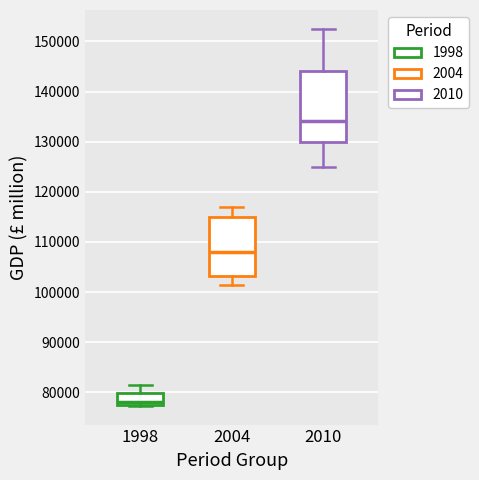

Reading left to right, read every box against the y-axis: the position of its median line, the range the box covers, and the ends of its whiskers. The values are not printed on the chart, so give them approximately, as read against the axis.

1998: median 78000, box 77000 to 80000, whiskers 77000 to 81000
2004: median 108000, box 103000 to 115000, whiskers 101000 to 117000
2010: median 134000, box 130000 to 144000, whiskers 125000 to 153000